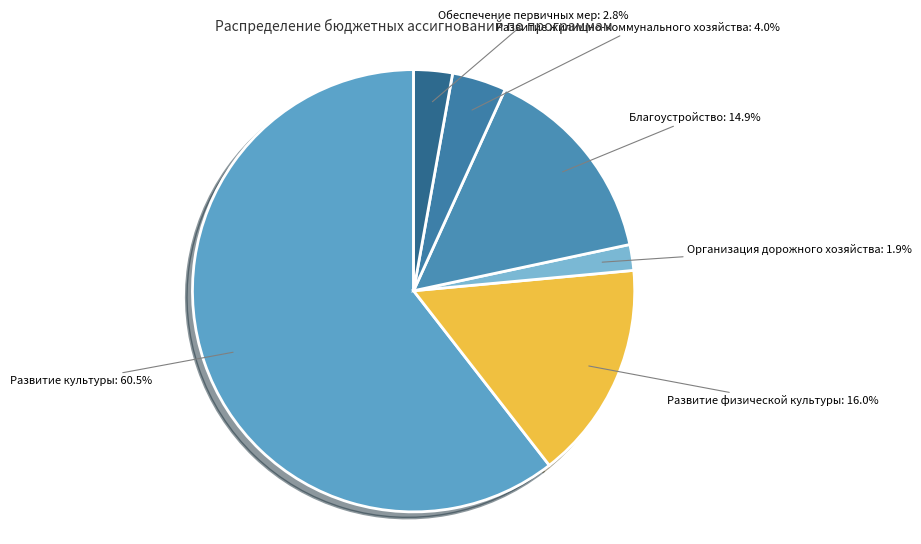

To the nearest percent, what is the average slice percentage?

17%